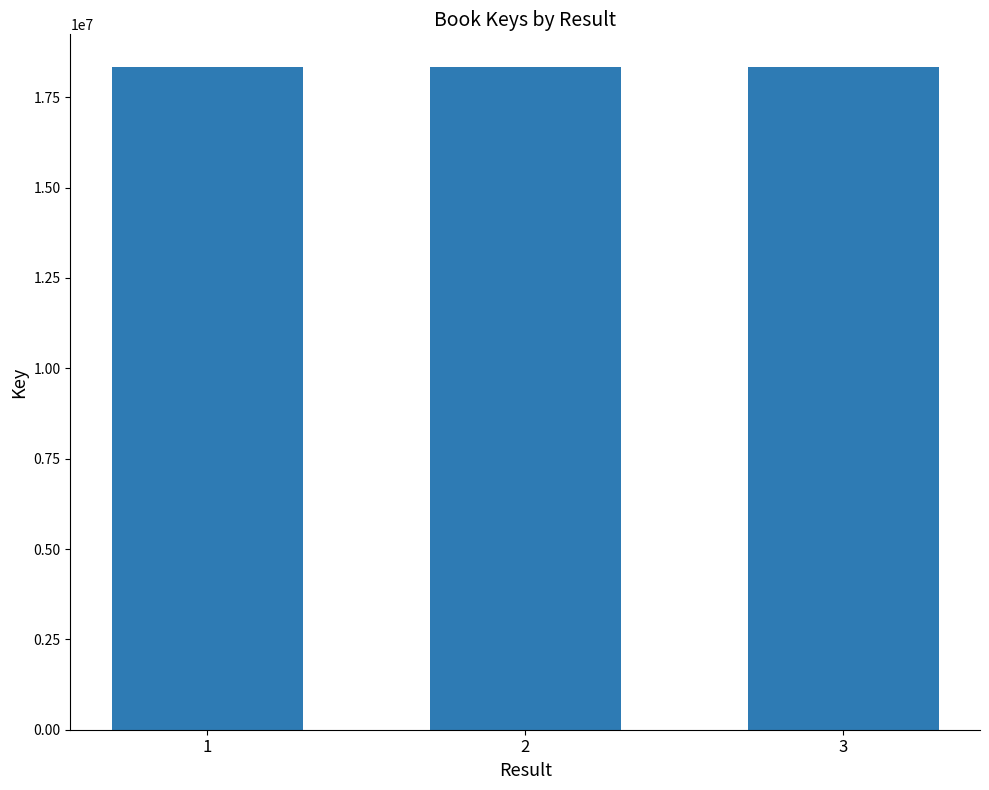

Approximately how many times larger is the value at 3 compared to 1?

1.0